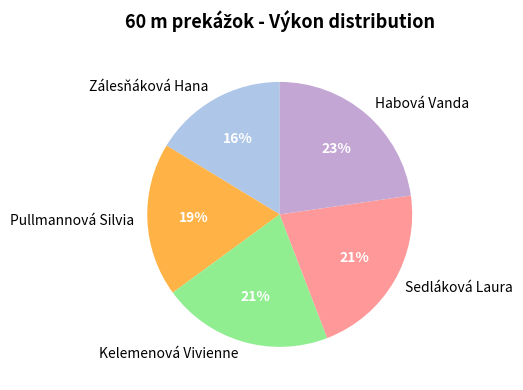

Between Pullmannová Silvia and Sedláková Laura, which is larger?

Sedláková Laura